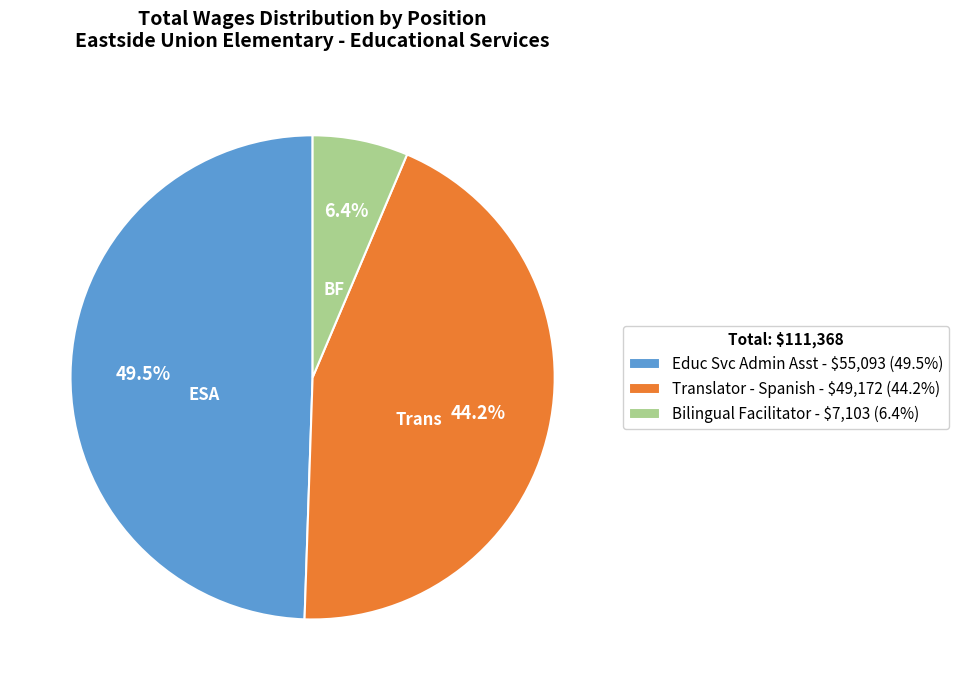

Rank the categories by value from lowest to highest.

Bilingual Facilitator, Translator - Spanish, Educ Svc Admin Asst